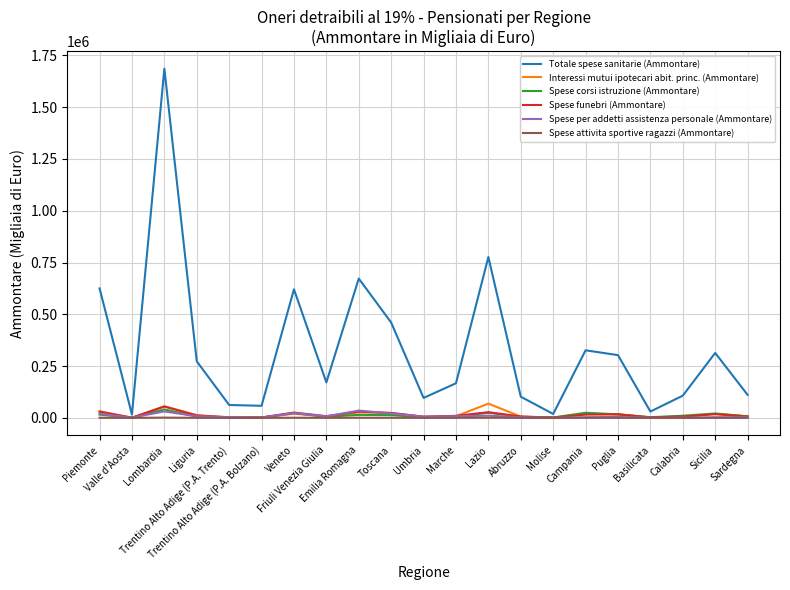

How many lines are shown in the chart?

6